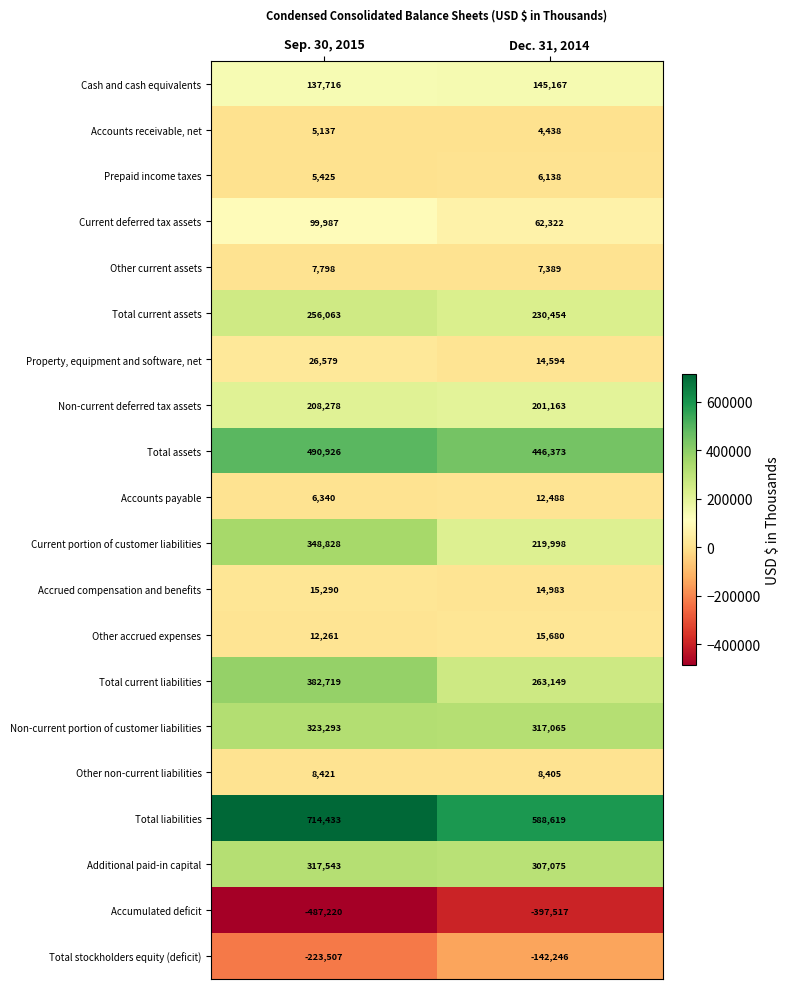

At which label is Accounts payable closest to 9414?

Sep. 30, 2015